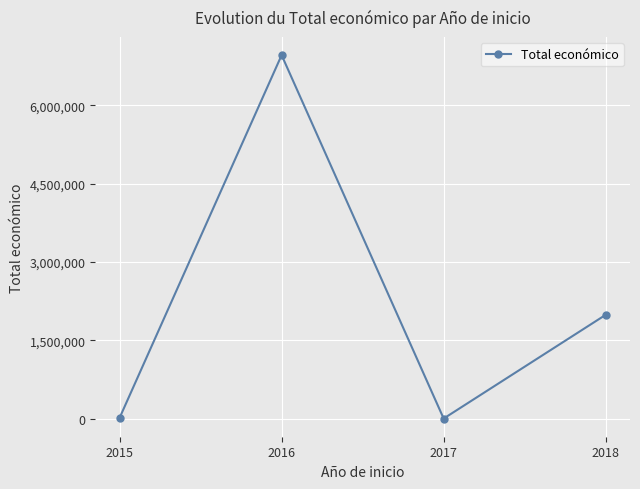

Does the chart display data point markers on the line(s)?

Yes